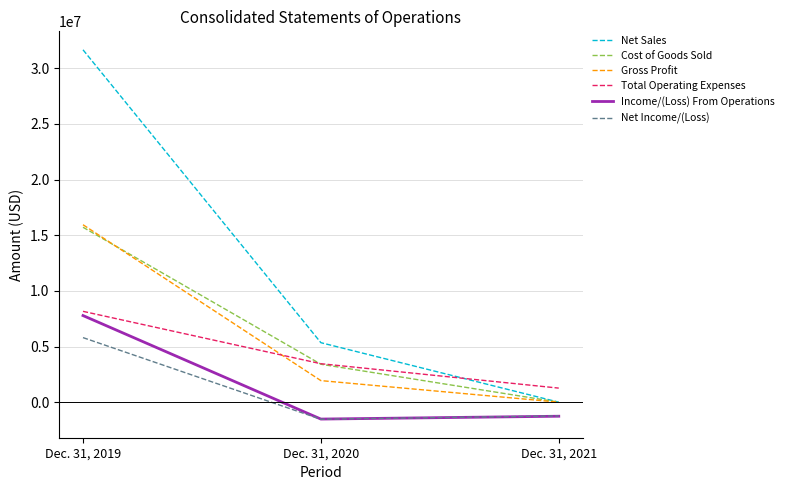

Which series has the widest spread of values?

Net Sales